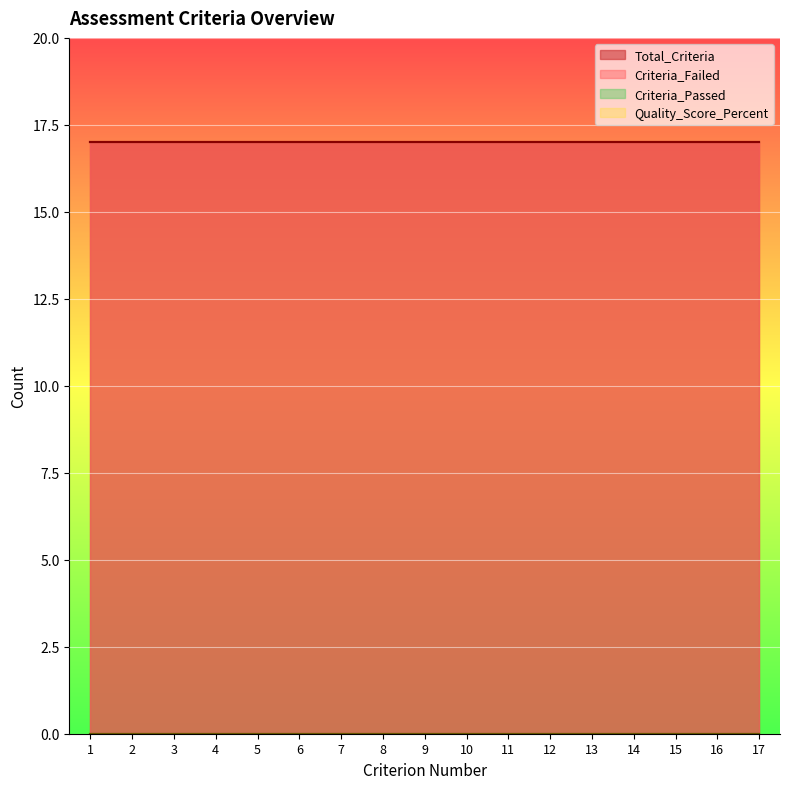

At which category is the sum across all series the highest?

17